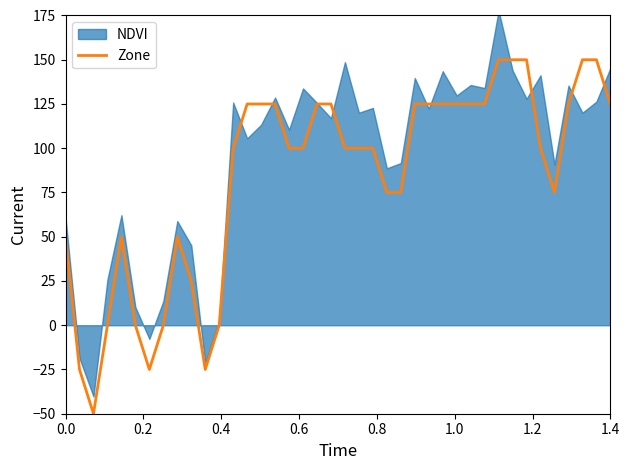

Does the chart have visible grid lines?

No